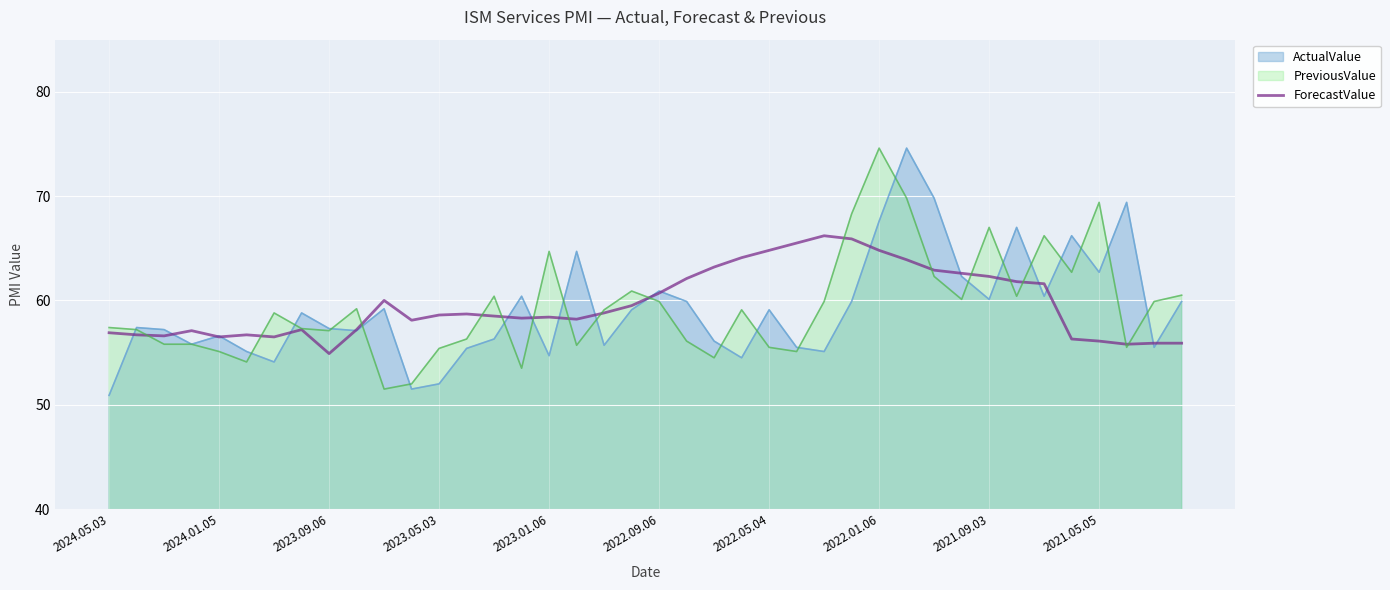

How many series are shown in this chart?

3